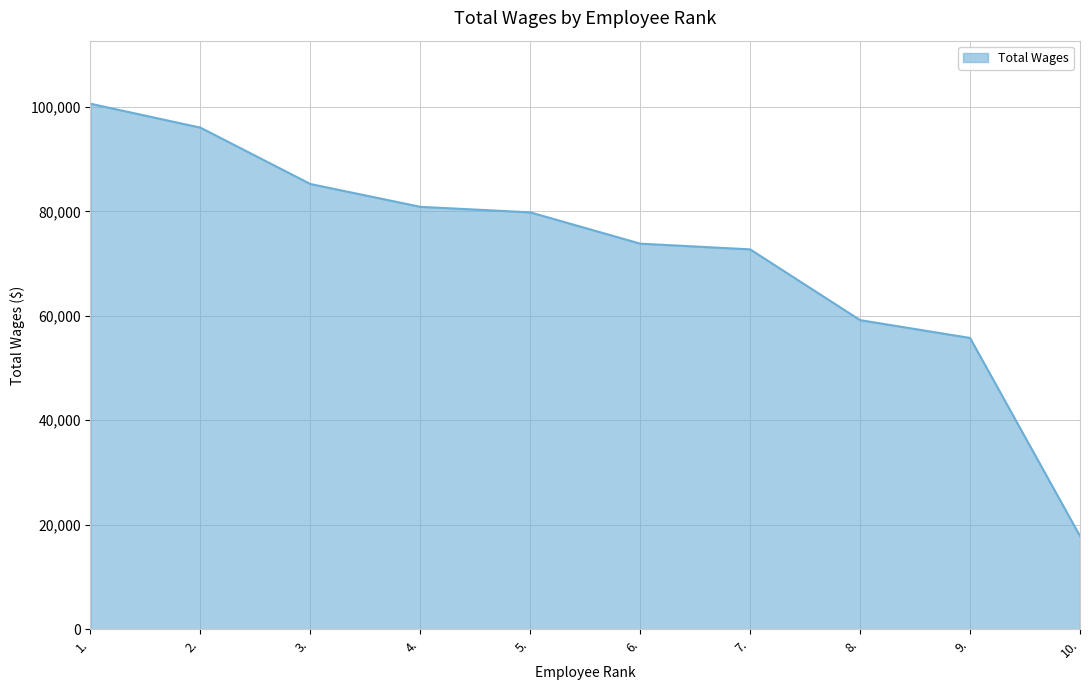

List the labels in order of value, smallest first.

10., 9., 8., 7., 6., 5., 4., 3., 2., 1.